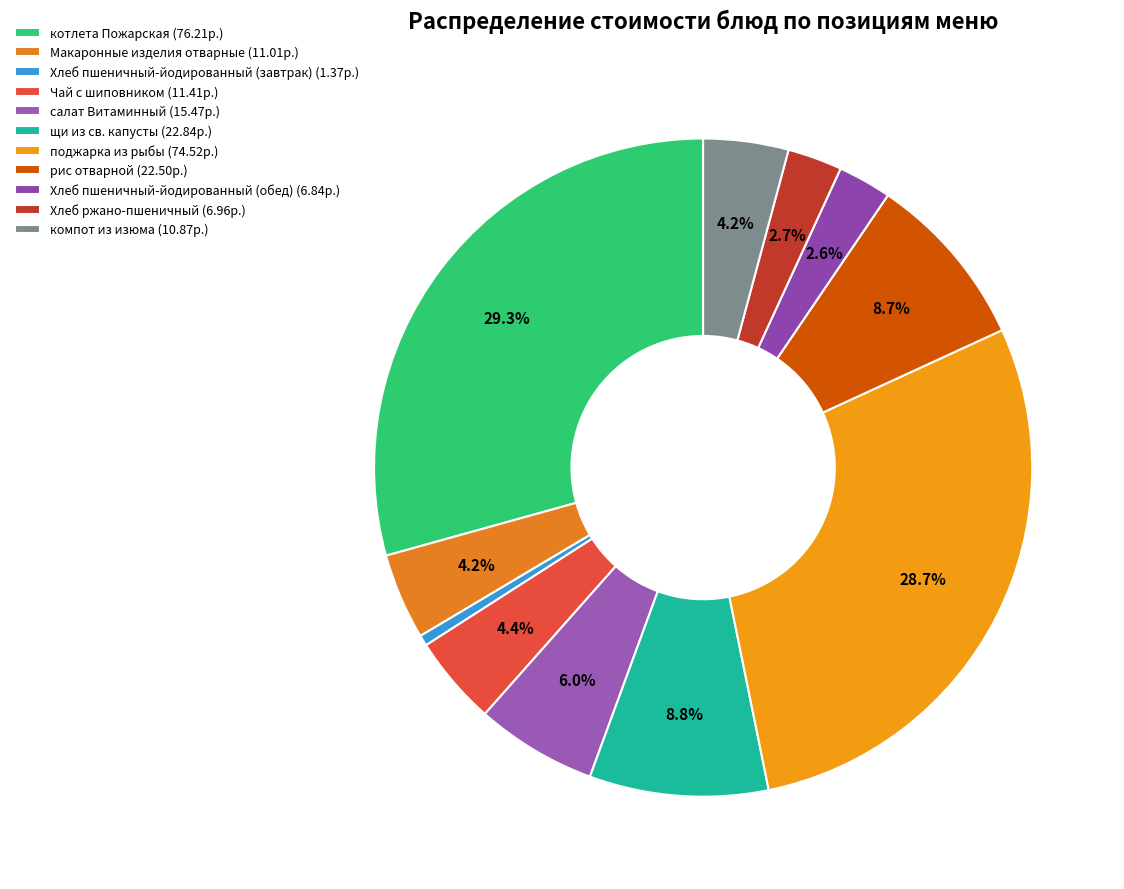

Which slice is the smallest?

Хлеб пшеничный-йодированный (завтрак)